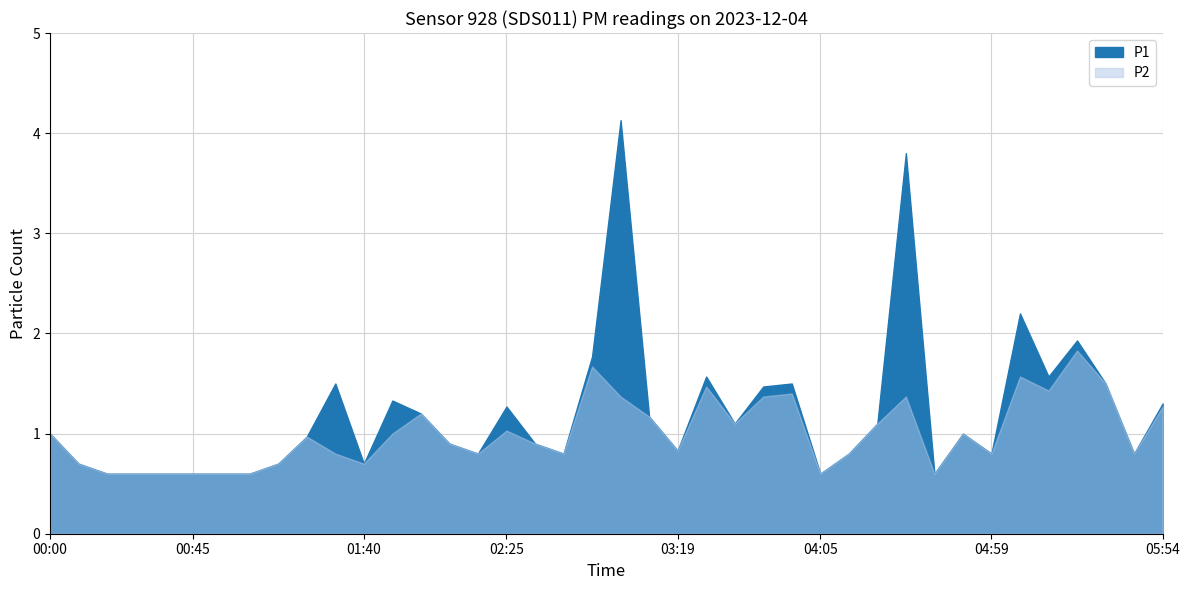

What is the difference between the second highest and minimum values in the P2 series?

1.1